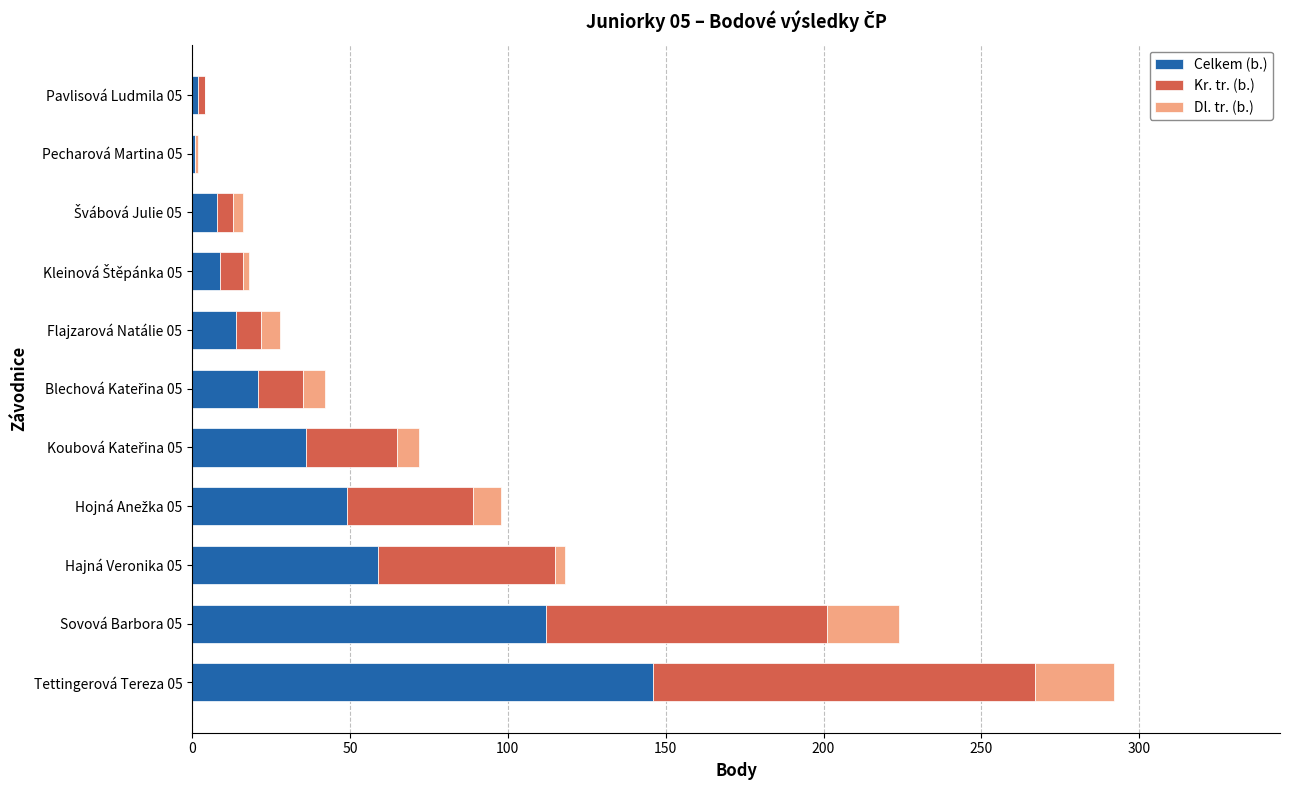

At which category is the sum across all series the highest?

Tettingerová Tereza 05